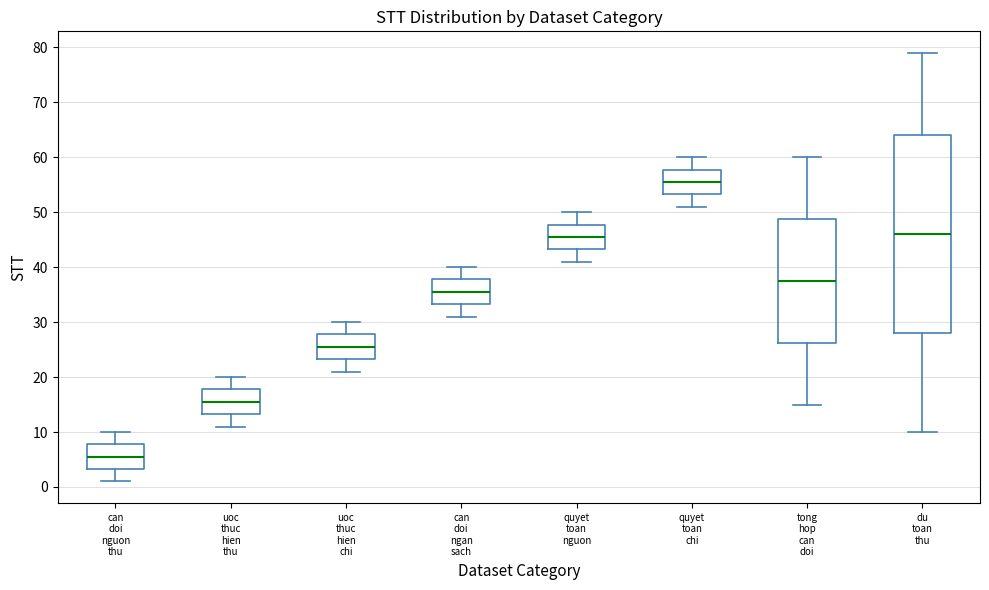

Reading left to right, transcribe this box plot: for each box, give where its median line is, the range the box spans, and where its two whiskers end, as read against the y-axis. The values are not printed on the chart, so give them approximately, as read against the axis.

can doi nguon thu: median 6, box 3 to 8, whiskers 1 to 10
uoc thuc hien thu: median 16, box 13 to 18, whiskers 11 to 20
uoc thuc hien chi: median 26, box 23 to 28, whiskers 21 to 30
can doi ngan sach: median 36, box 33 to 38, whiskers 31 to 40
quyet toan nguon: median 46, box 43 to 48, whiskers 41 to 50
quyet toan chi: median 56, box 53 to 58, whiskers 51 to 60
tong hop can doi: median 38, box 26 to 49, whiskers 15 to 60
du toan thu: median 46, box 28 to 64, whiskers 10 to 79